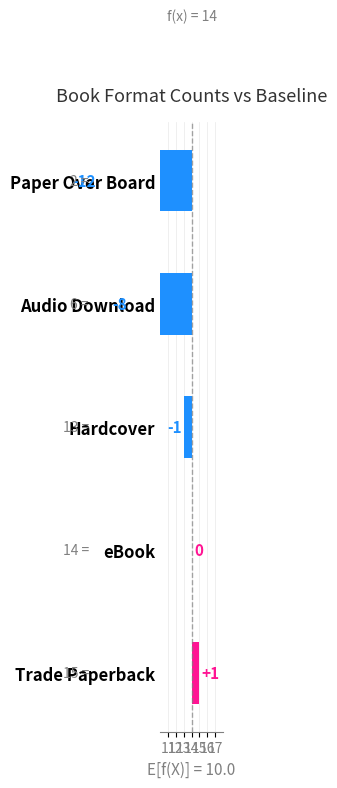

Are the bars grouped side by side (vs. stacked)?

No